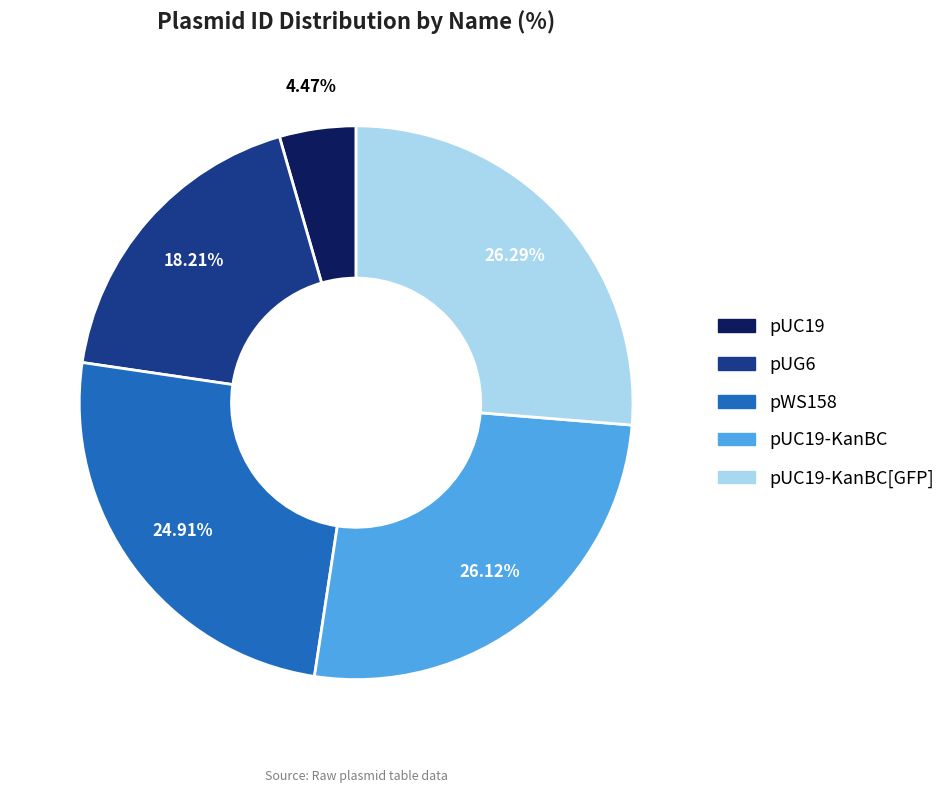

Does any single category account for the majority?

No